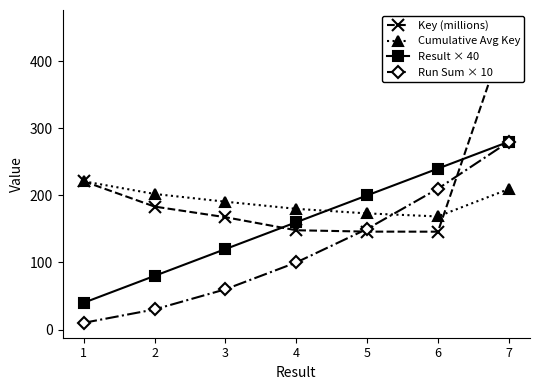

Which category has the highest value in the Result × 40 series?

7